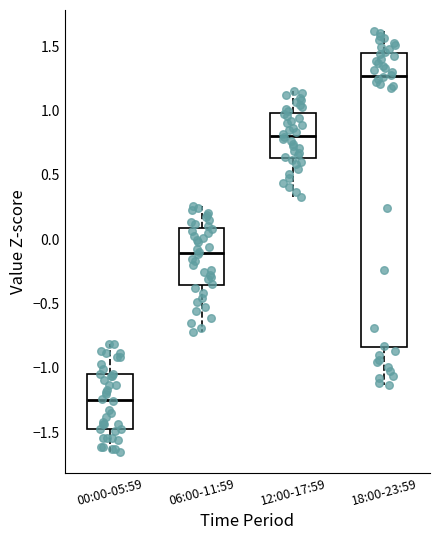

Which box is the tallest, from its lower edge to its upper edge?

18:00-23:59